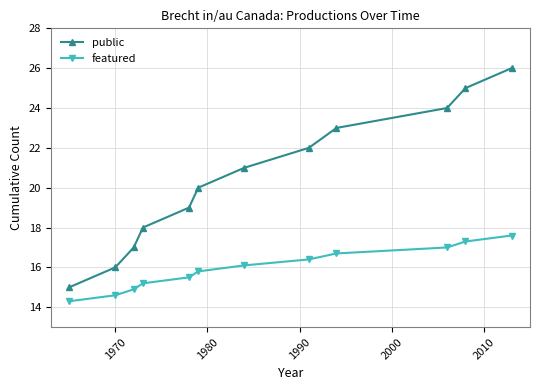

True or false: public and featured cross at least once.

False